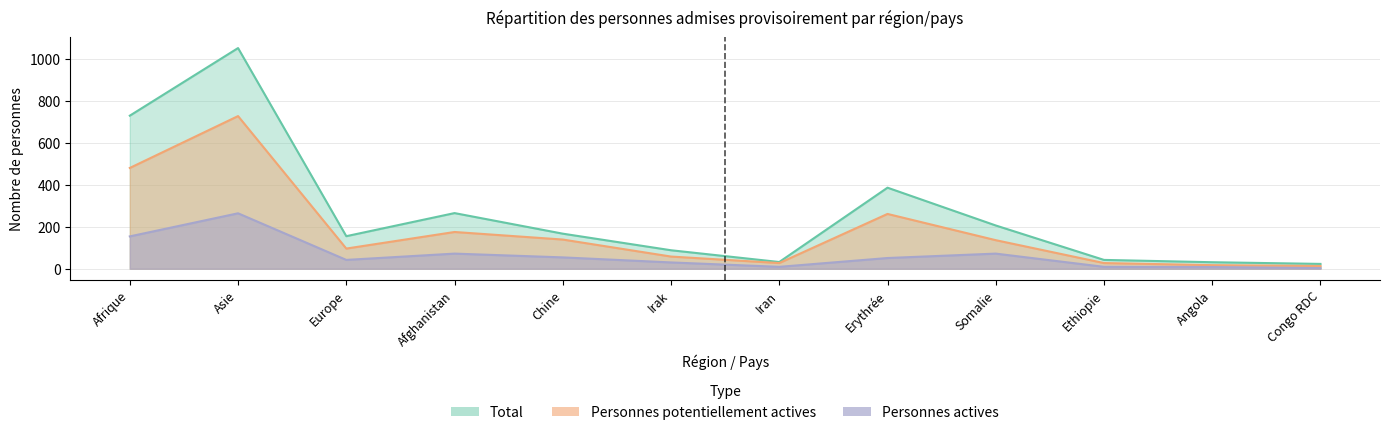

True or false: Personnes potentiellement actives has a value of 46 at Iran.

False